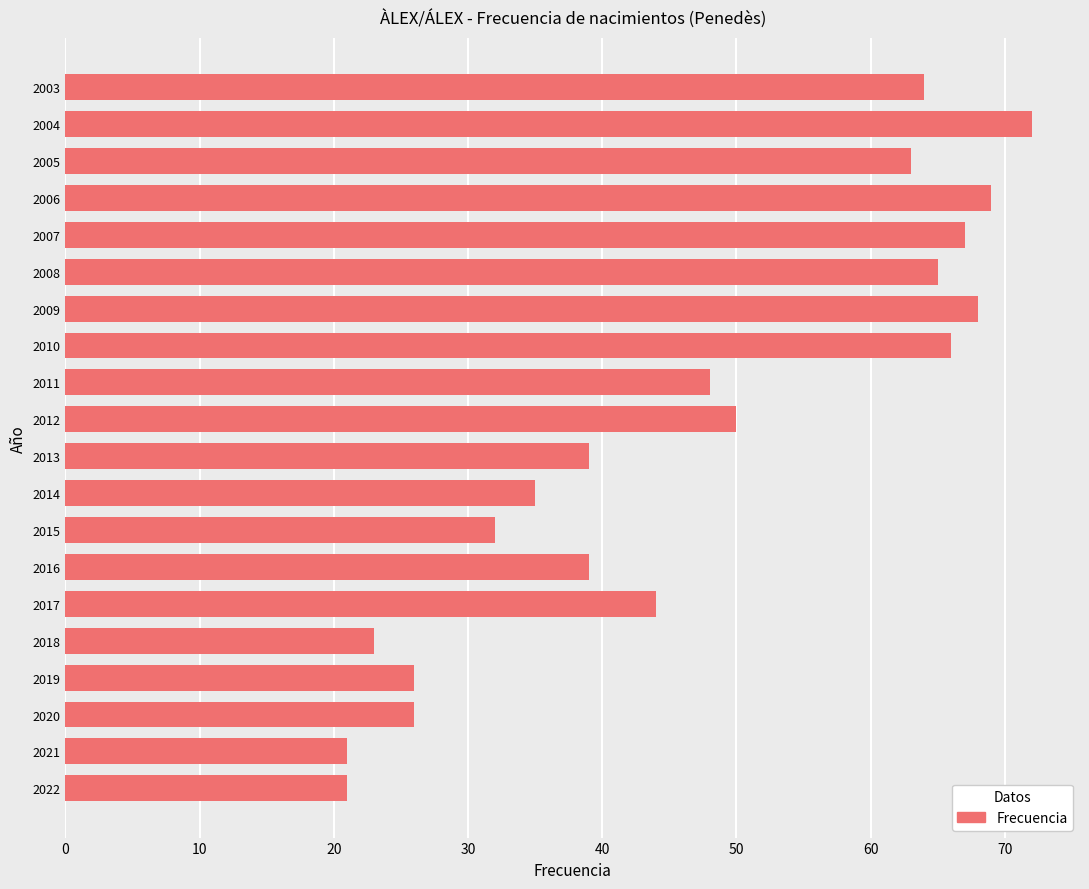

What is the sum of all values?

938